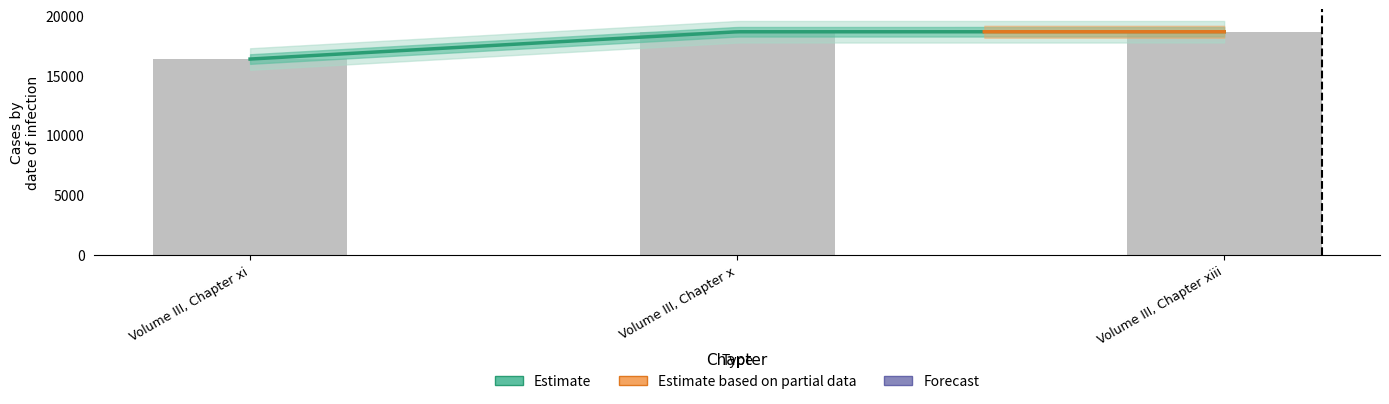

Count the number of values greater than 18631.

1